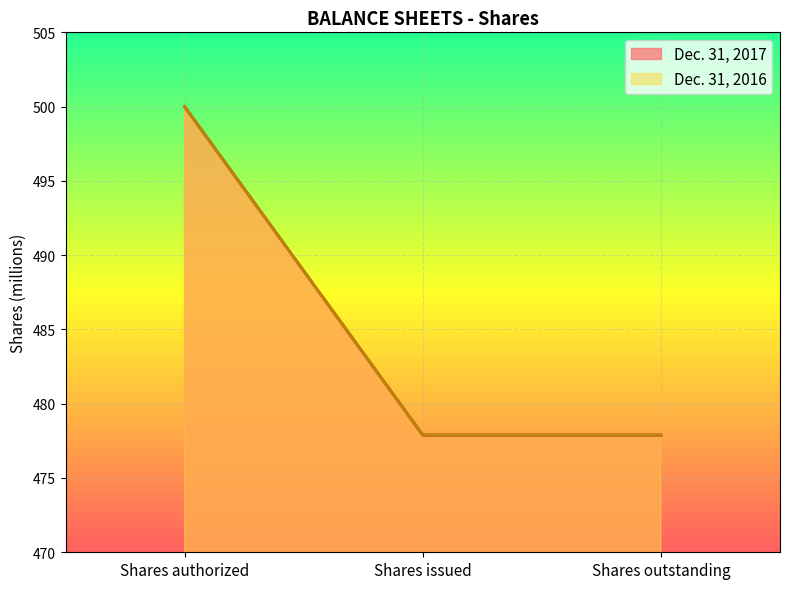

What is the maximum value shown in the chart?

500.0